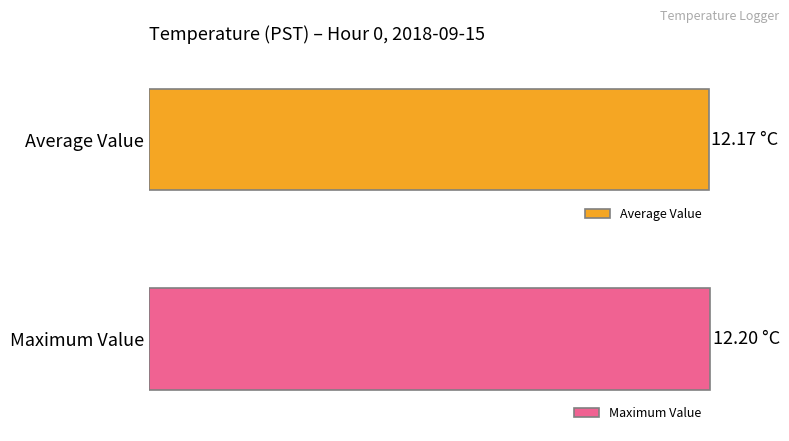

List the series in order of their peak value, lowest first.

Average utilization, Maximum utilization